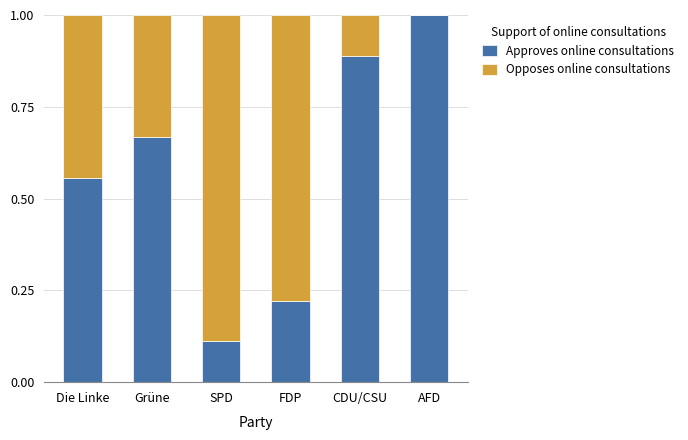

What is the total value across all series at Die Linke?

1.0